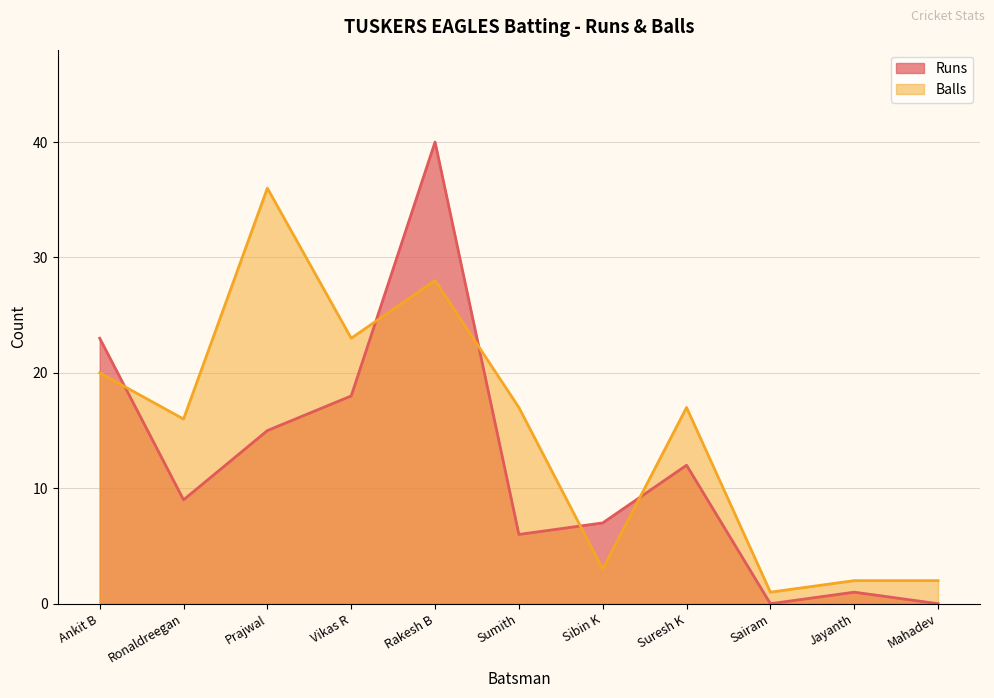

At which category does Balls reach its first local peak?

Prajwal